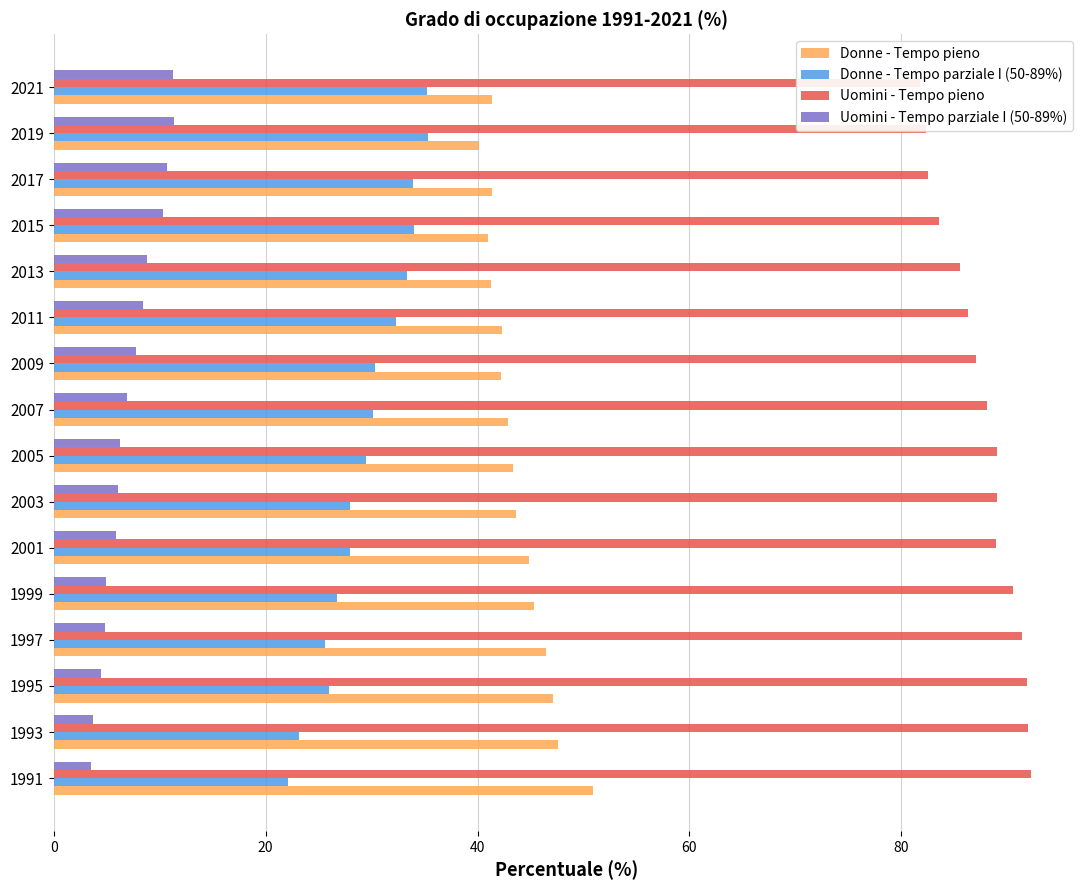

Between 1997 and 2003, which series saw the biggest shift?

Donne - Tempo pieno